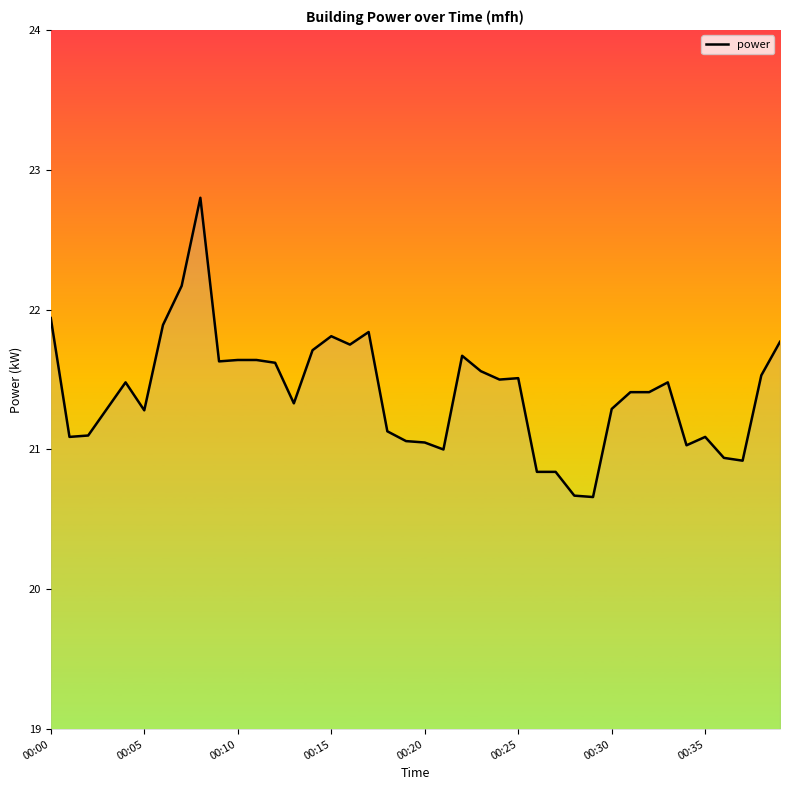

What is the greatest value displayed?

22.8